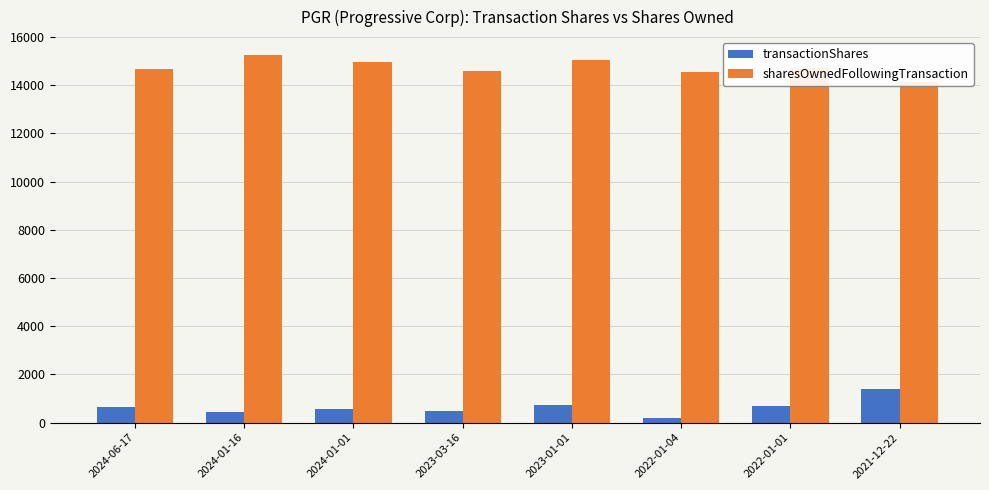

Which label corresponds to the largest value in the chart?

2024-01-16